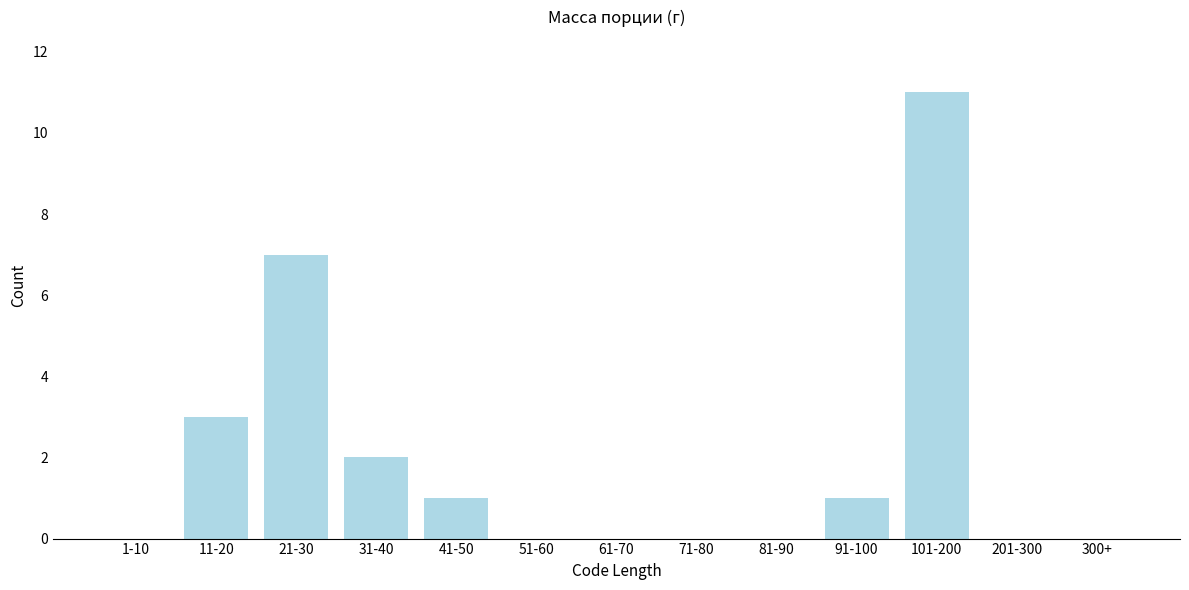

Reading right to left, extract all data points from this chart.

300+=0	201-300=0	101-200=11	91-100=1	81-90=0	71-80=0	61-70=0	51-60=0	41-50=1	31-40=2	21-30=7	11-20=3	1-10=0